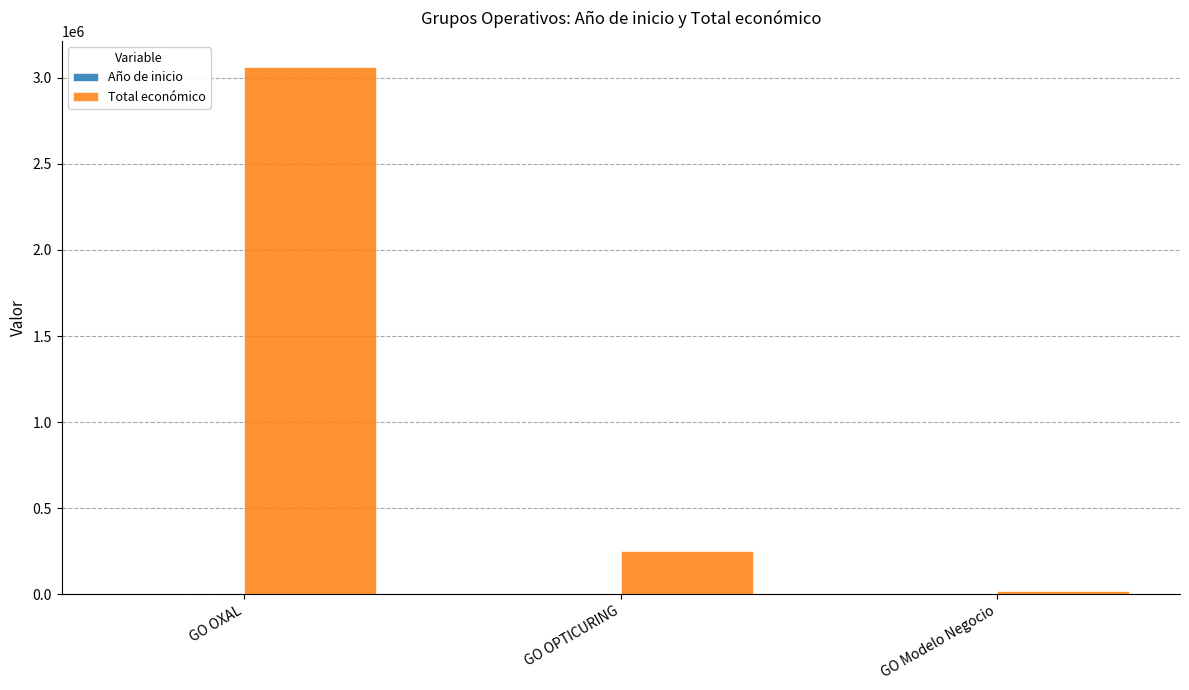

Which category has the highest value in the Total económico series?

GO OXAL